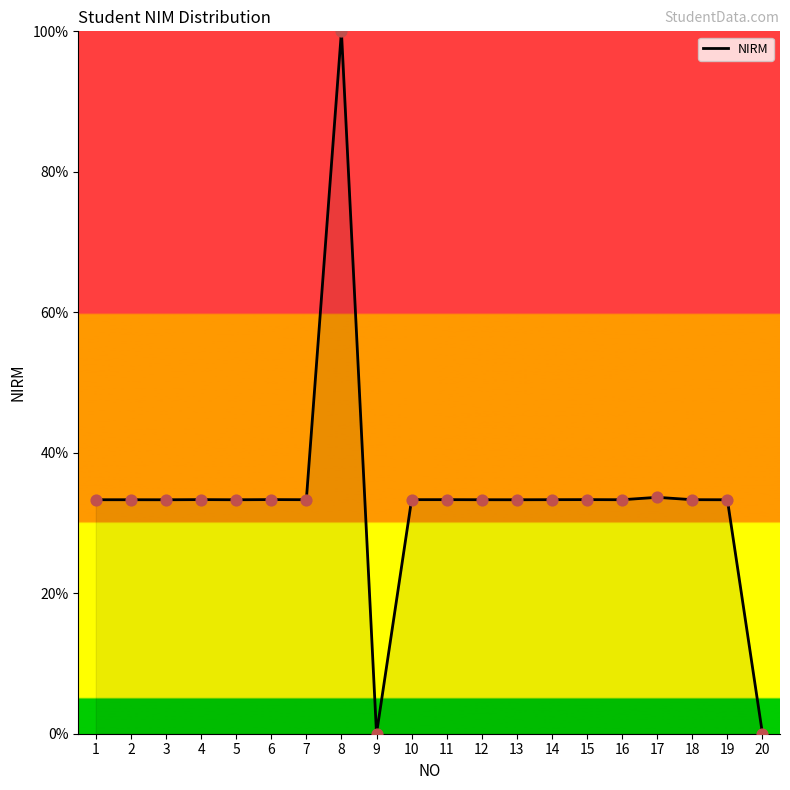

What is the change in value from 9 to 14?

+33.3